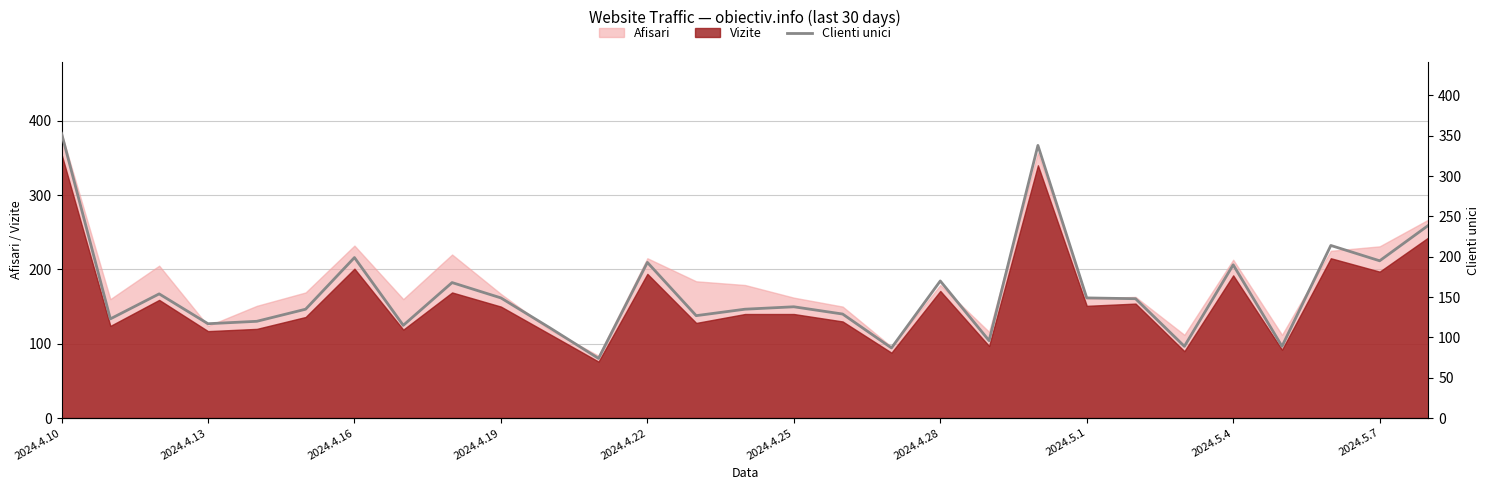

How many points are higher than both their immediate neighbors (excluding endpoints)?

9